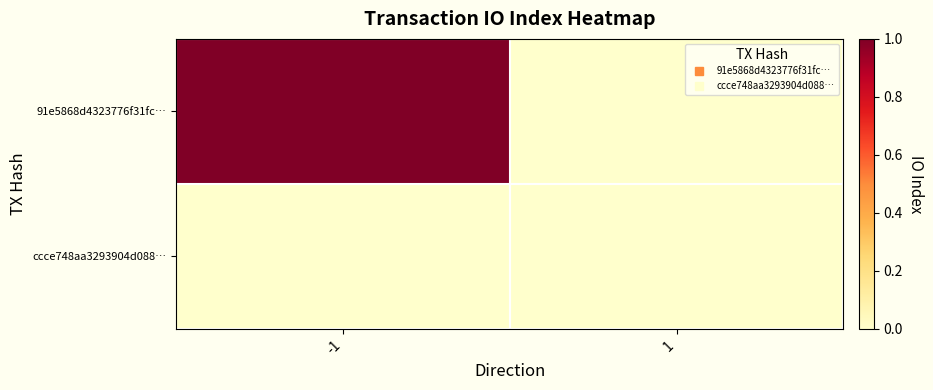

How many categories are shown in the chart?

2